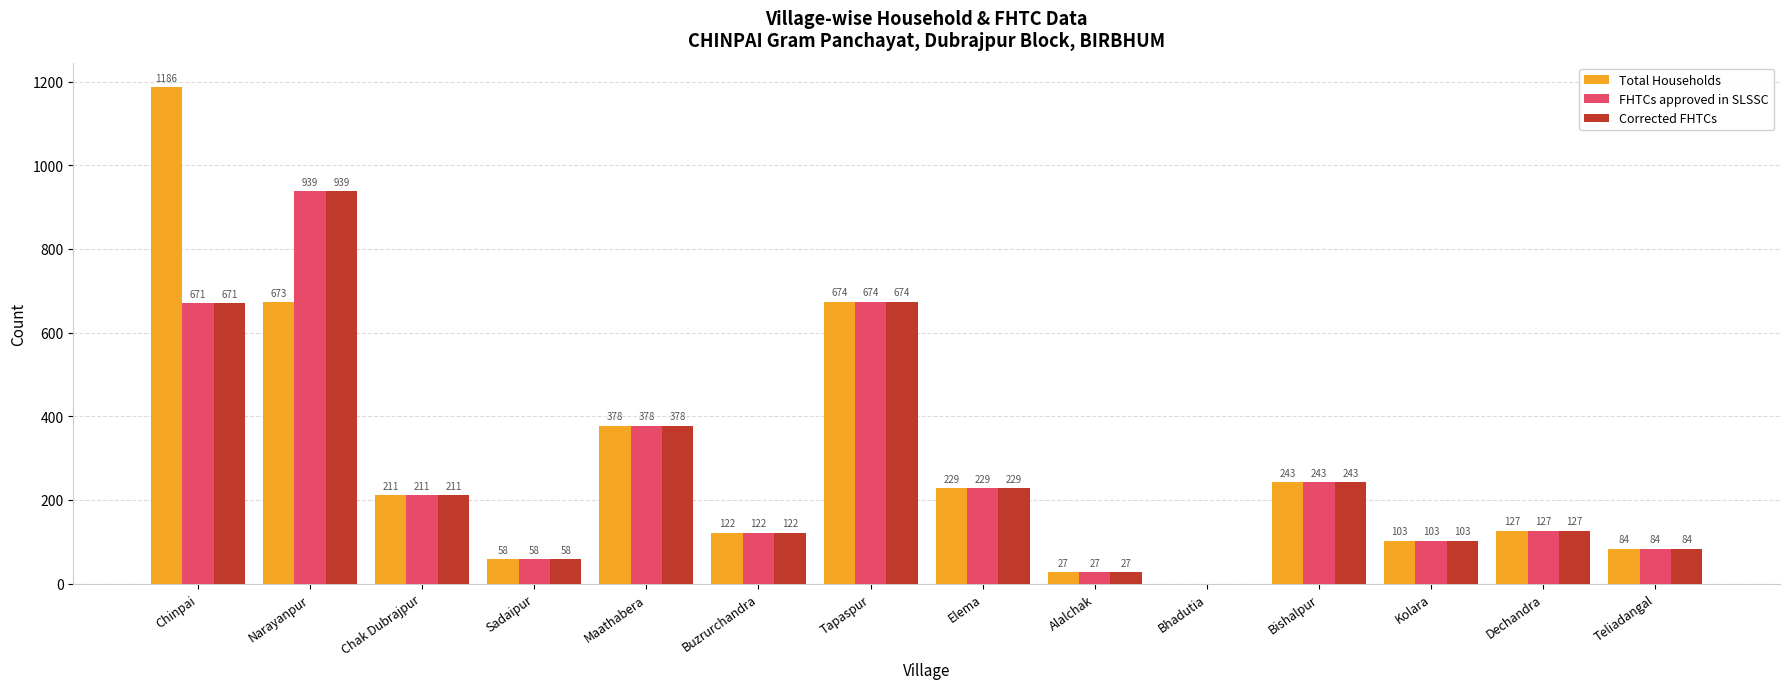

Which label corresponds to the largest value in the chart?

Chinpai